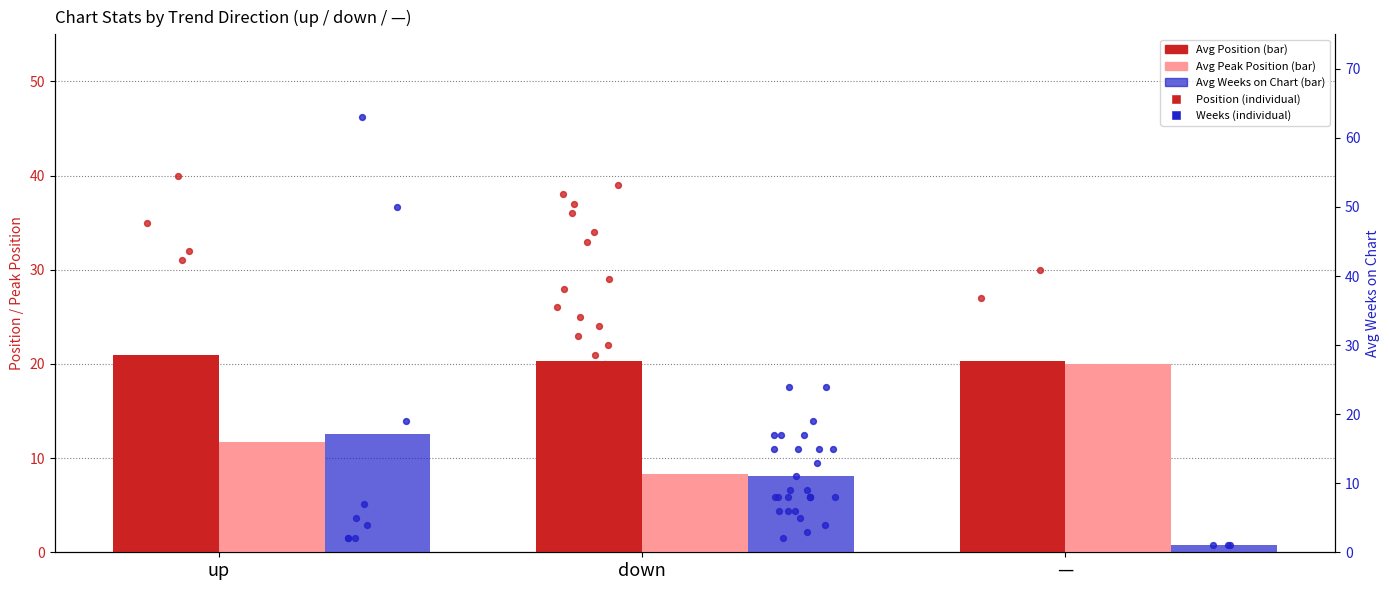

Which series has the largest Y range (max minus min)?

Avg Weeks on Chart